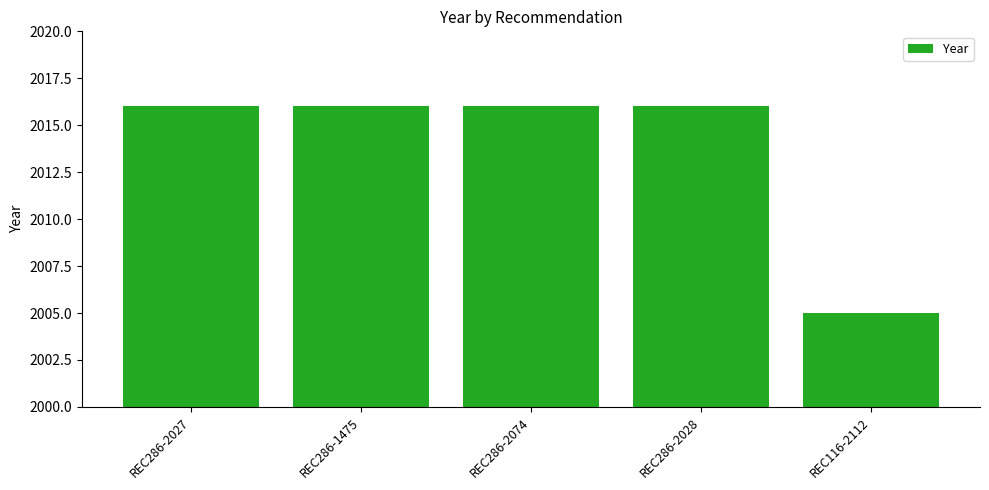

What is the difference between the maximum and minimum values?

11